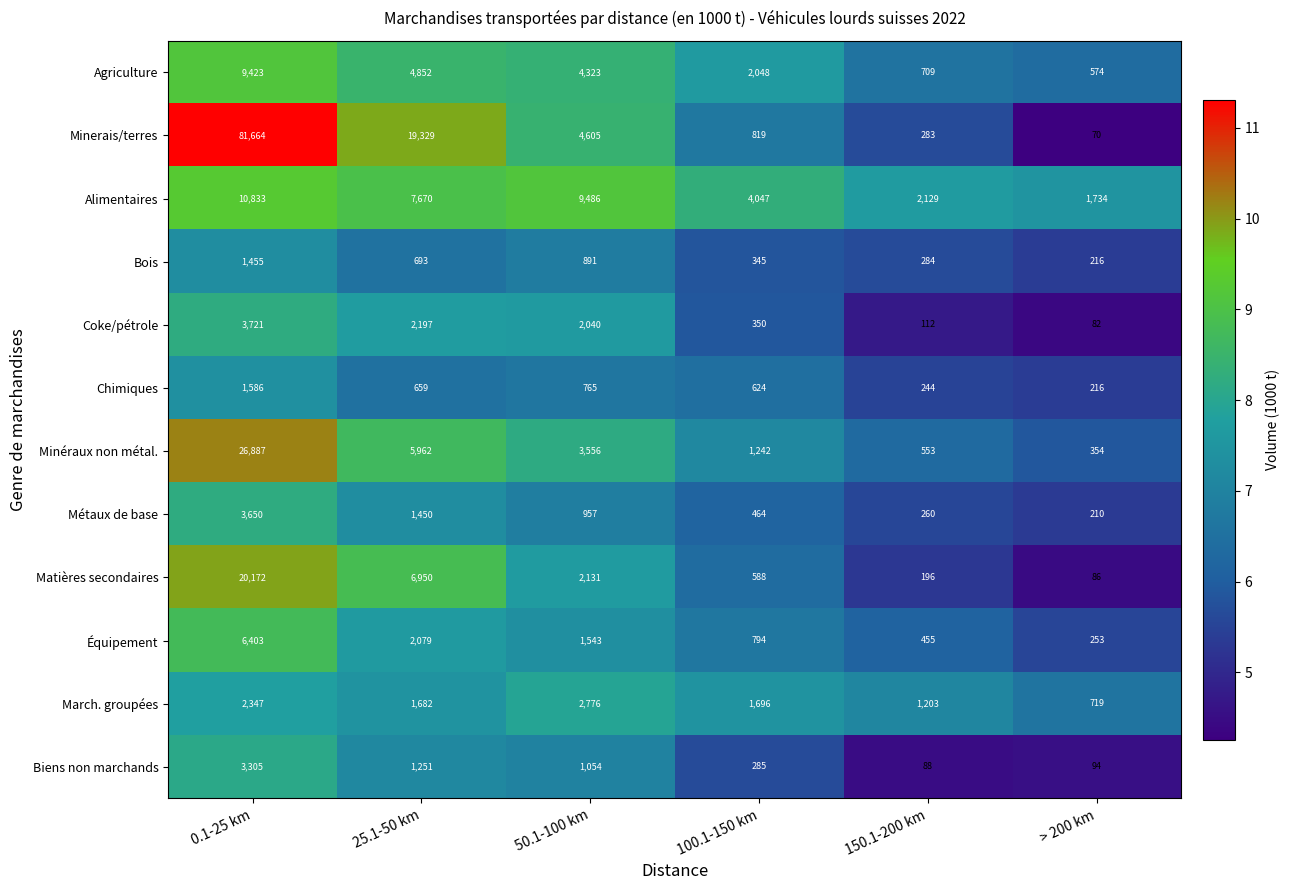

The Matières secondaires series shows 10414 at 25.1-50 km. True or false?

False